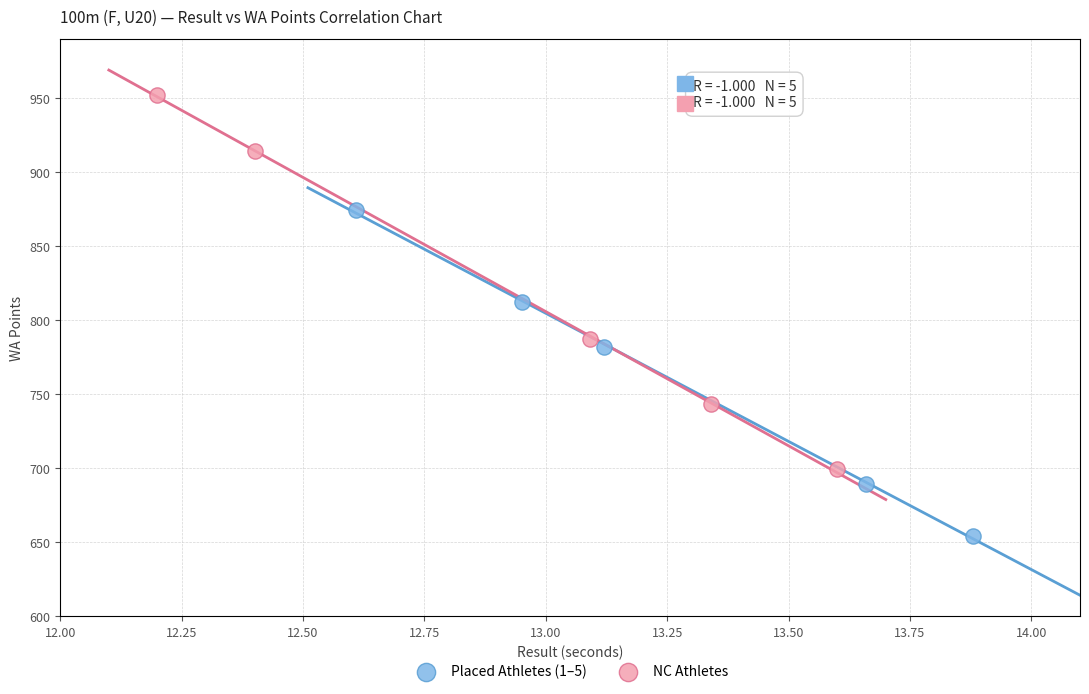

Which series has the widest spread of Y values?

NC Athletes